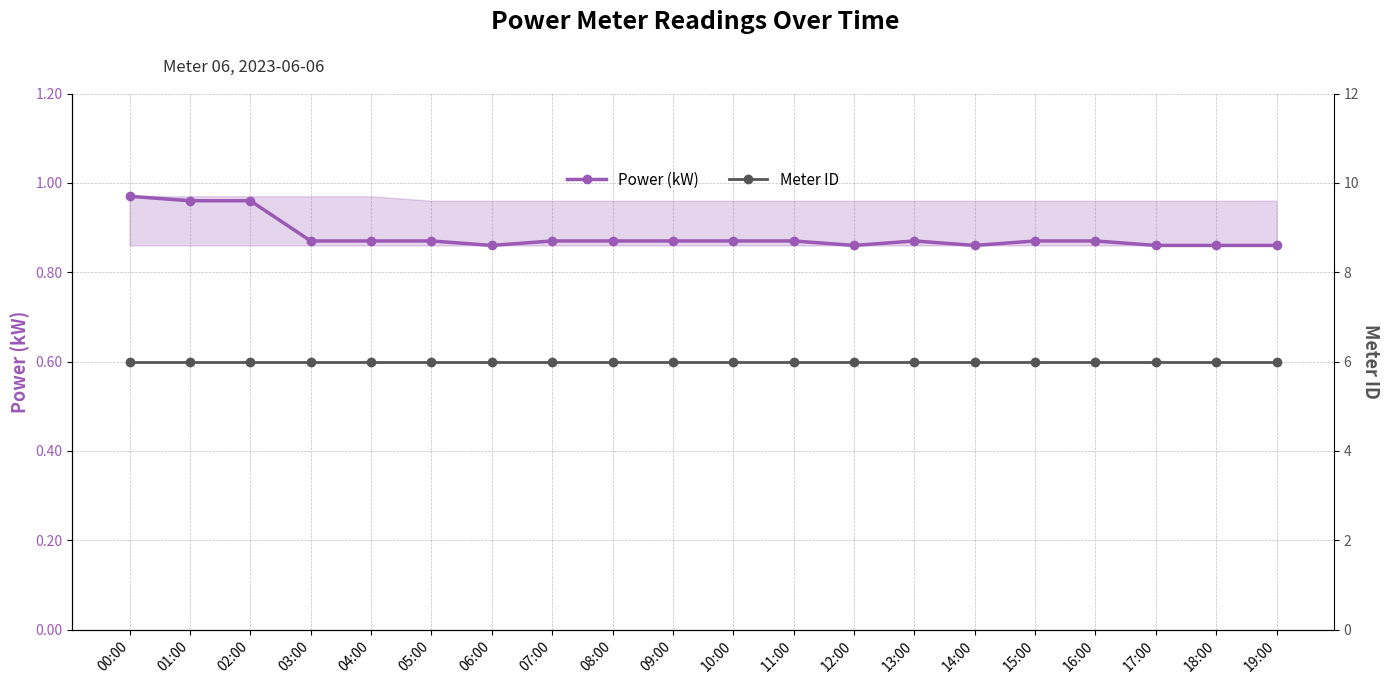

Which series has the largest total across all categories?

Meter ID